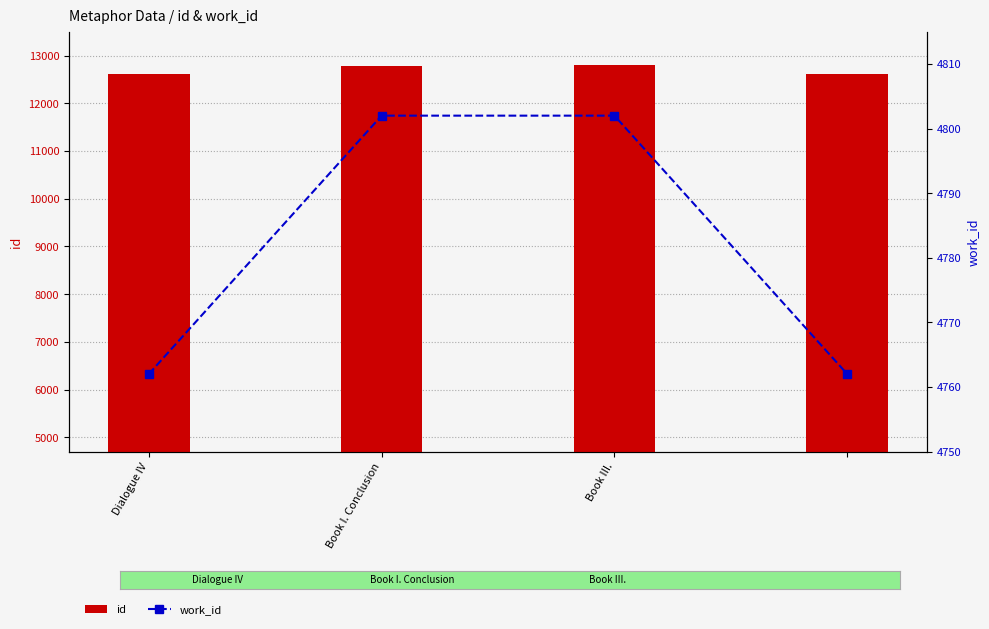

How many groups of bars are there?

4